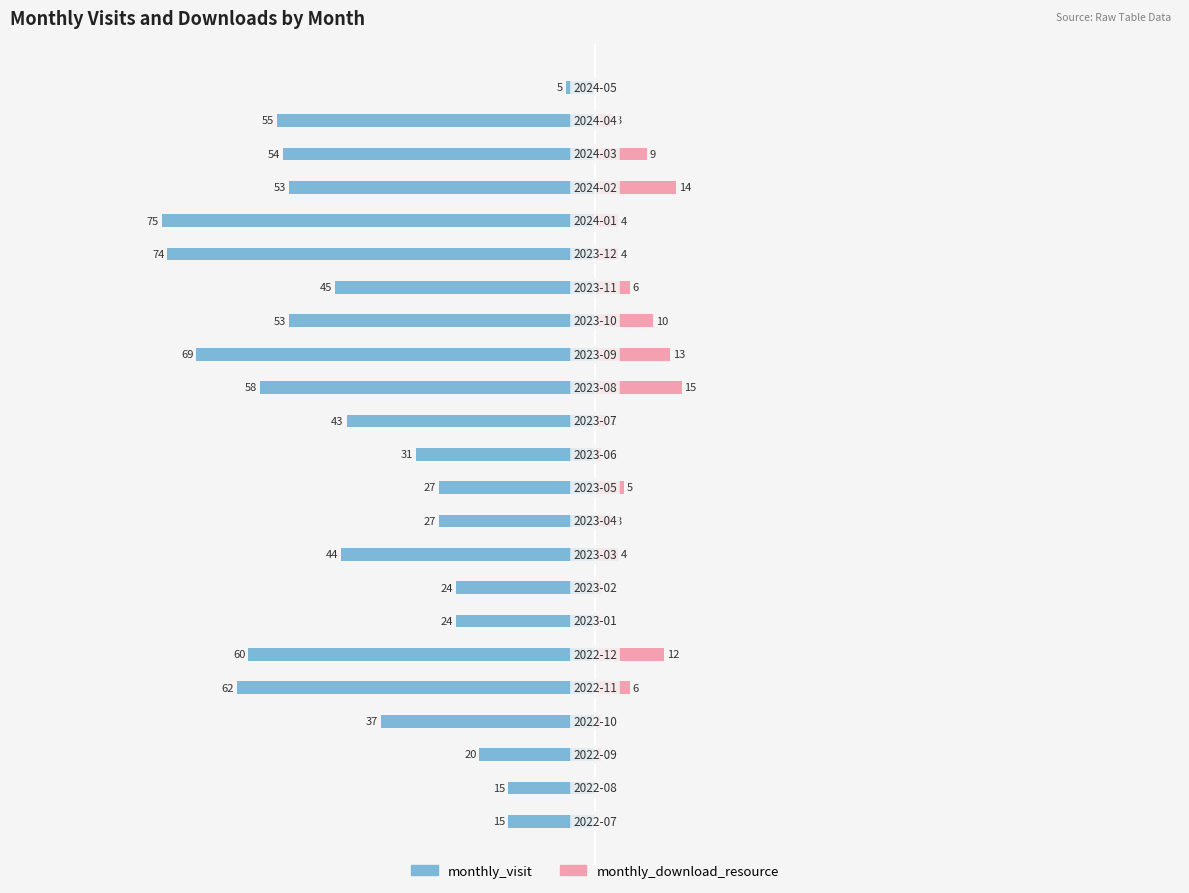

Is it true that monthly_download_resource equals 8 at 19?

False